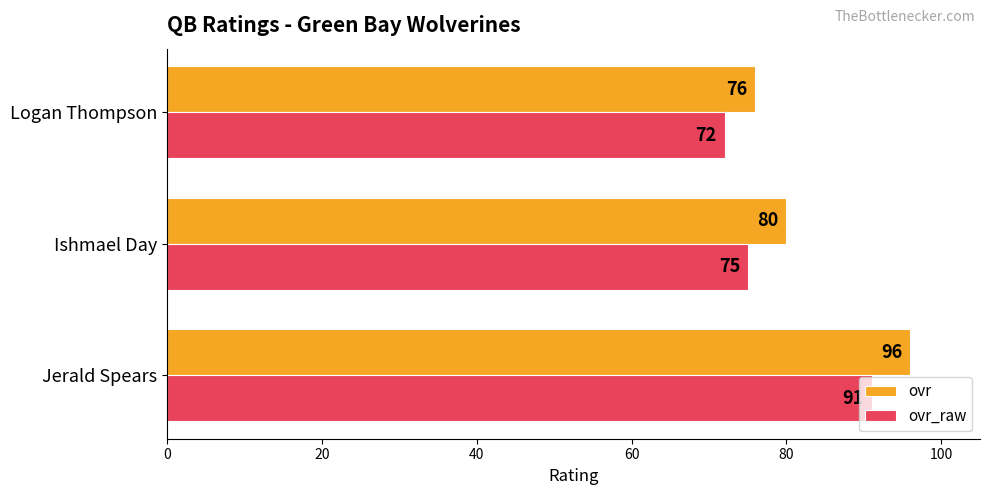

What is the average value of the ovr series?

84